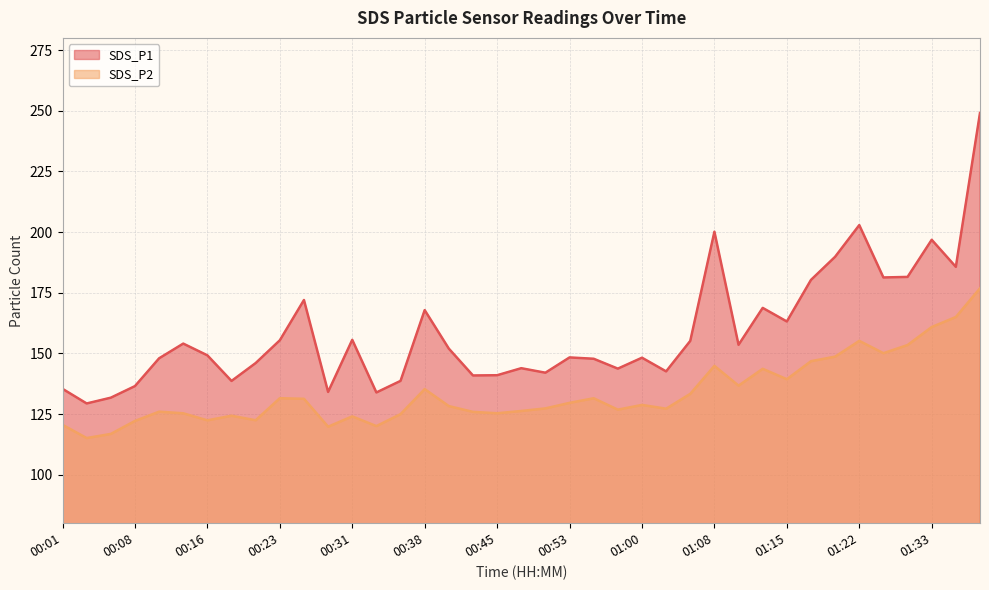

Rank the categories by SDS_P2 value from highest to lowest.

01:38, 01:35, 01:33, 01:22, 01:28, 01:25, 01:20, 01:17, 01:08, 01:12, 01:15, 01:10, 00:38, 01:05, 00:23, 00:55, 00:26, 00:53, 01:00, 00:40, 00:50, 01:03, 00:58, 00:48, 00:11, 00:43, 00:45, 00:13, 00:35, 00:18, 00:31, 00:21, 00:16, 00:08, 00:01, 00:33, 00:28, 00:06, 00:04